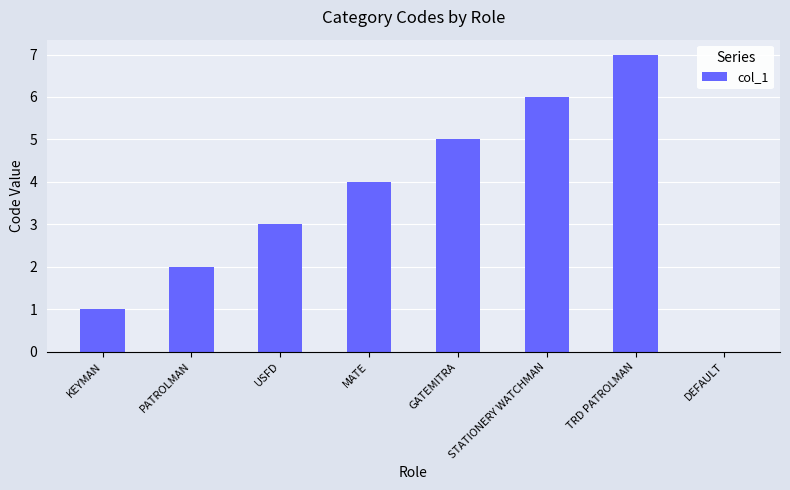

What is the sum of the values at DEFAULT and MATE?

4